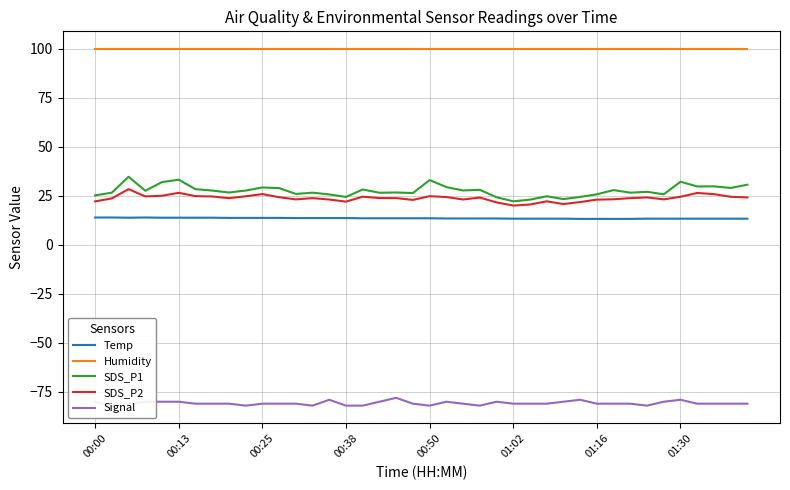

Which category has the highest value in the Temp series?

00:00